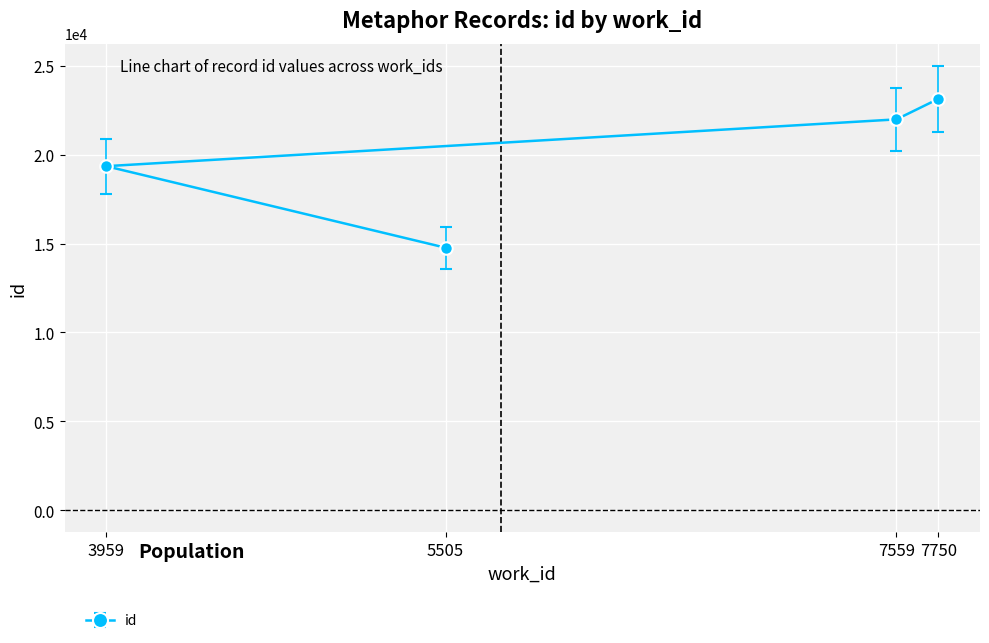

At which label does the data first exceed 20231?

7559